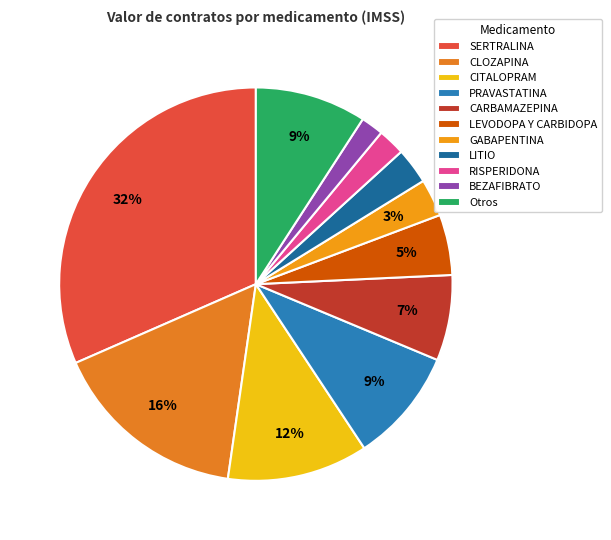

To the nearest percent, what portion does CITALOPRAM represent?

12%